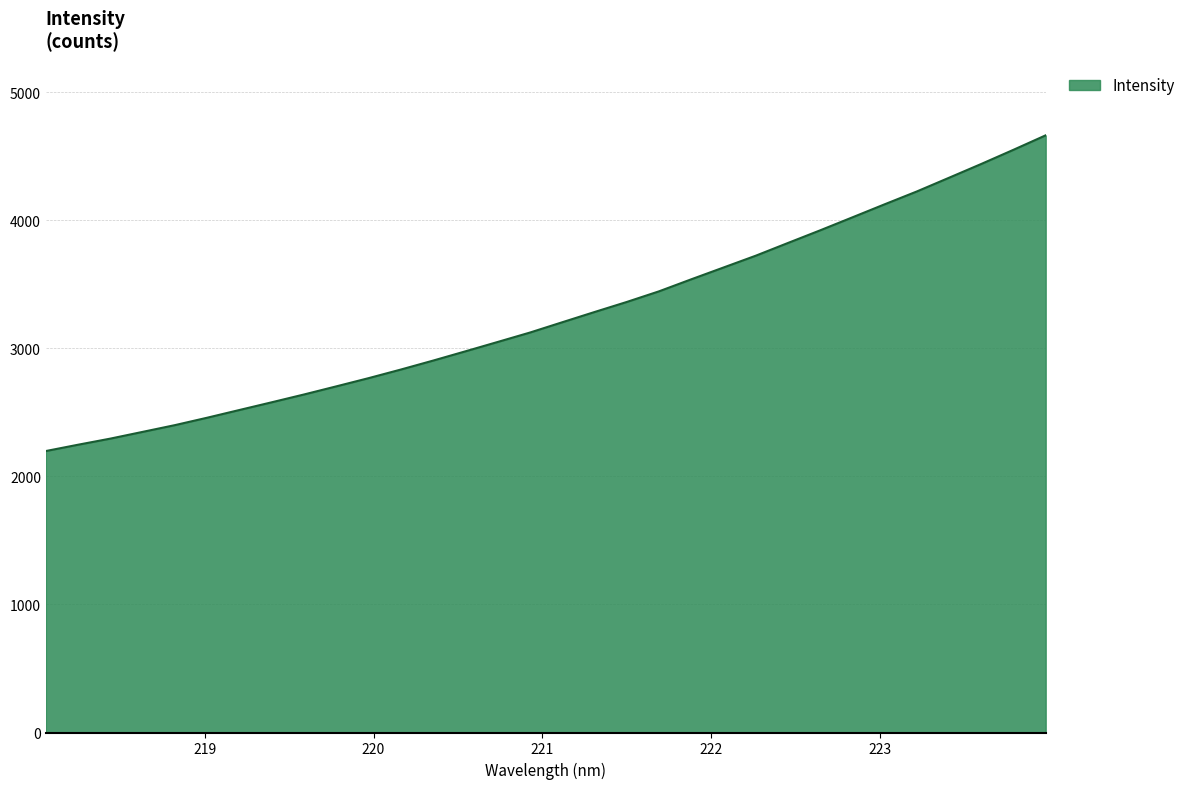

How many categories are shown in the chart?

32